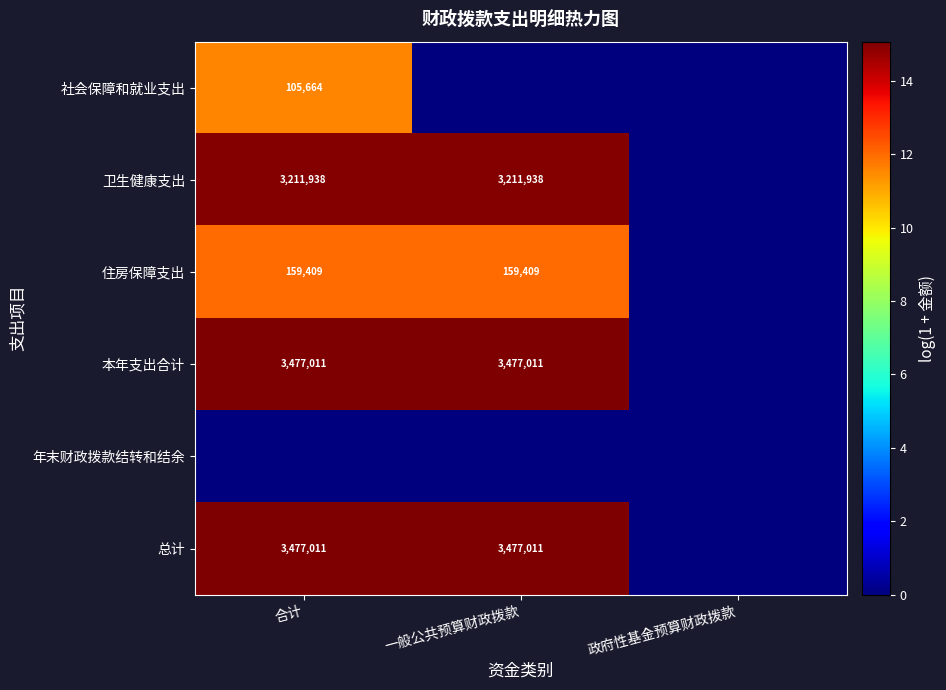

The value of 卫生健康支出 at 合计 is 4993365. True or false?

False